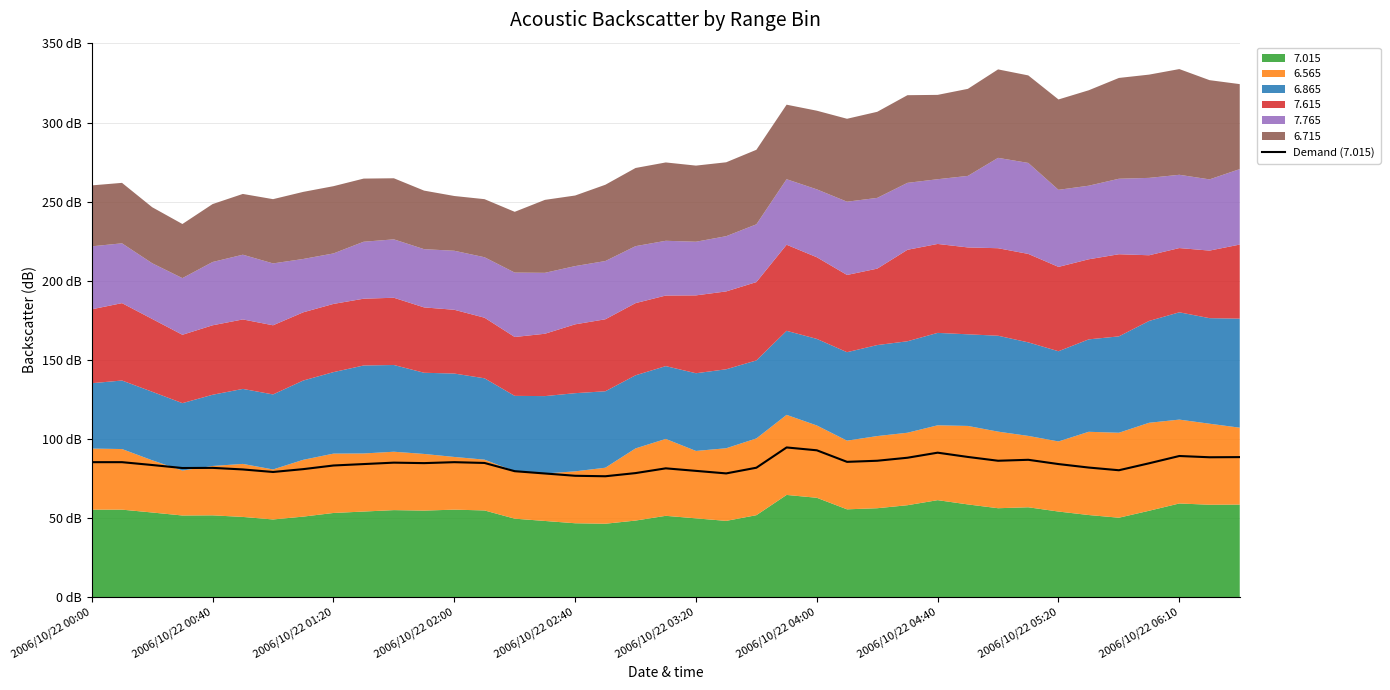

How many data points does each series have?

39